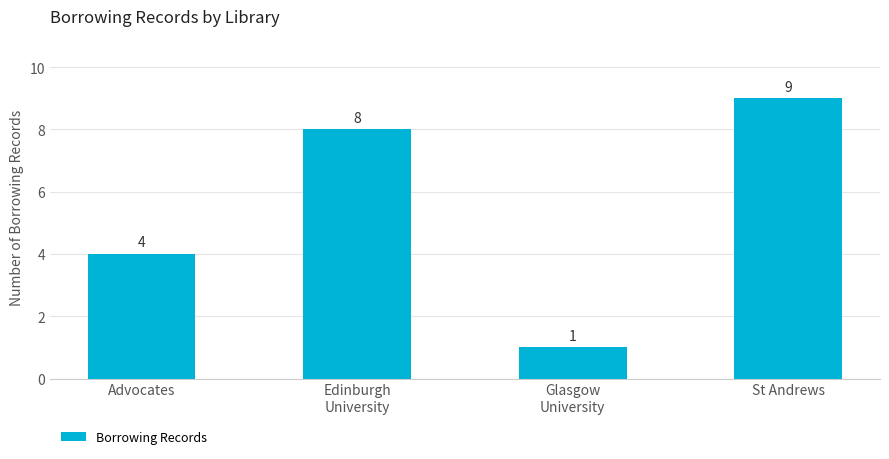

The chart shows a value of 9 at St Andrews. True or false?

True